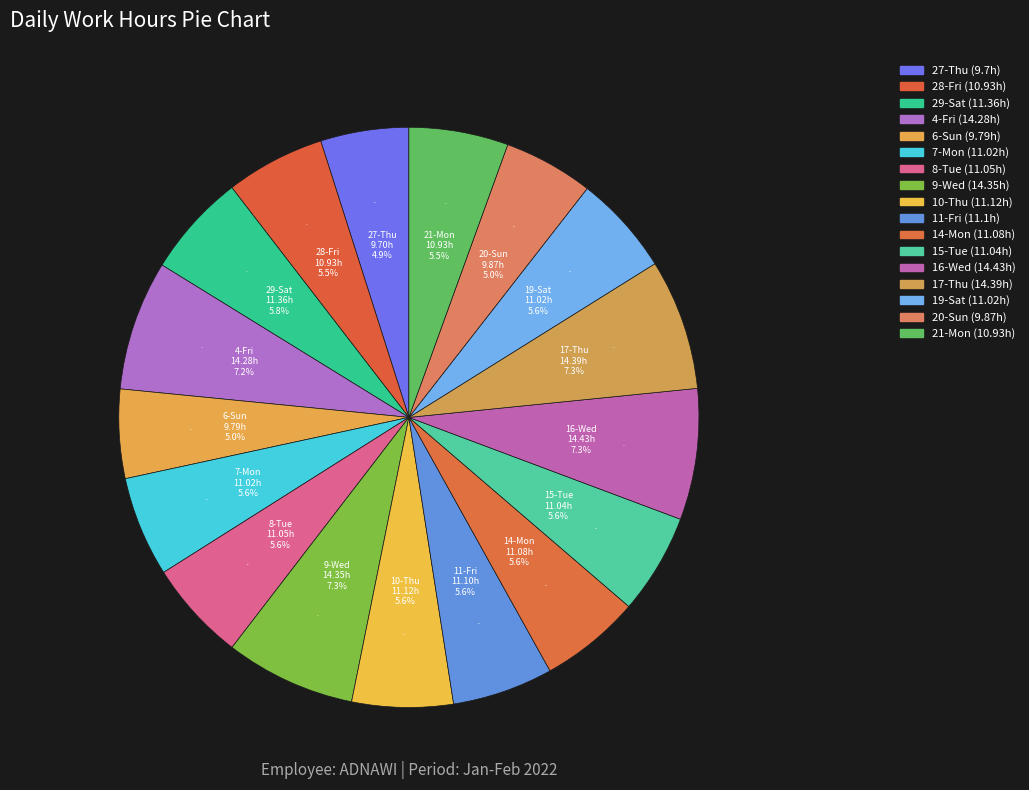

How many slices are in this pie chart?

17